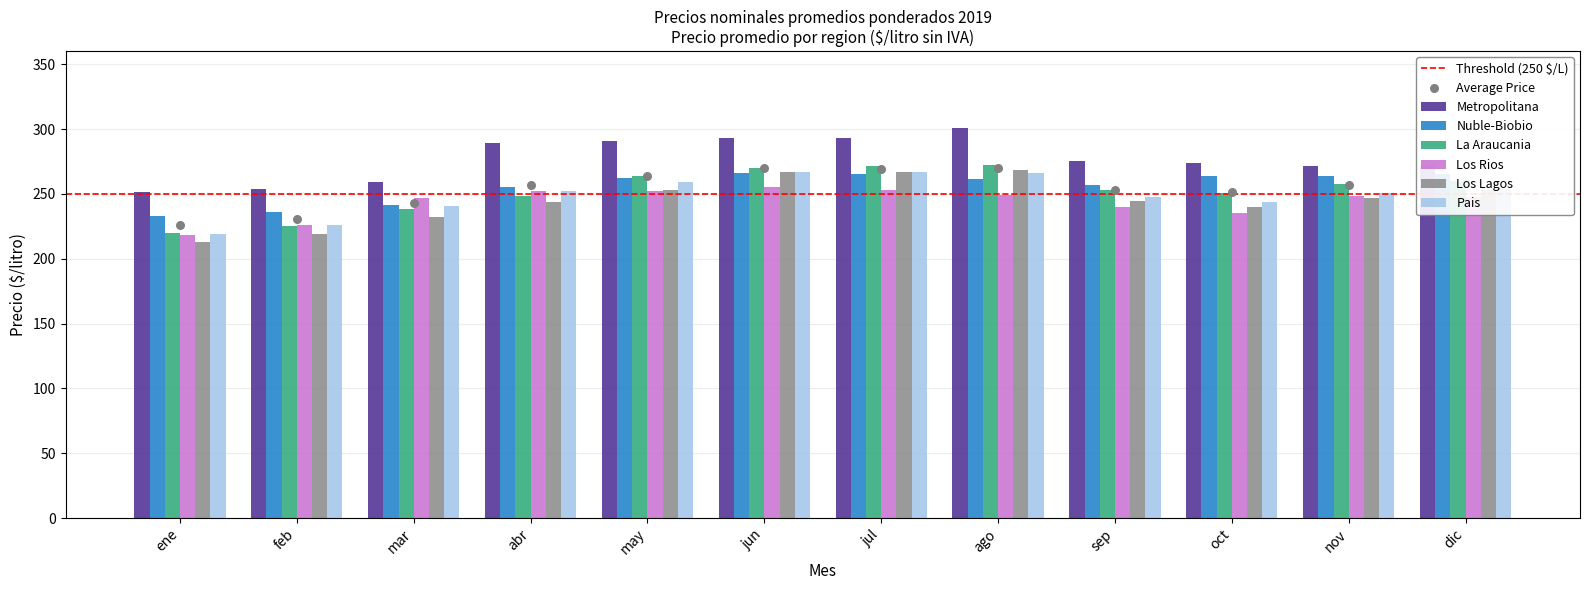

At how many categories does at least one series exceed 259?

10